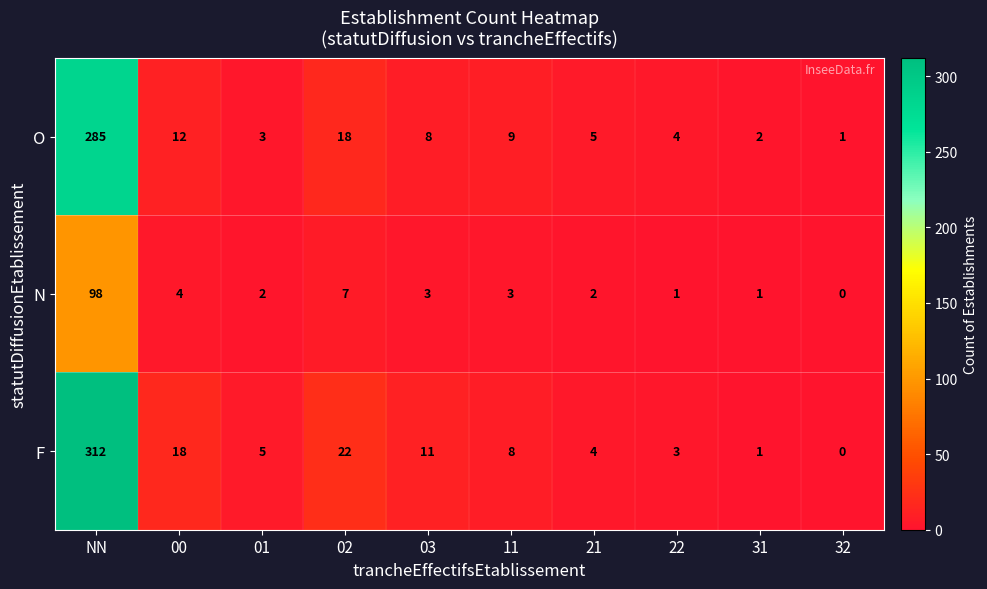

What is the spread (max minus min) of values at 00?

14